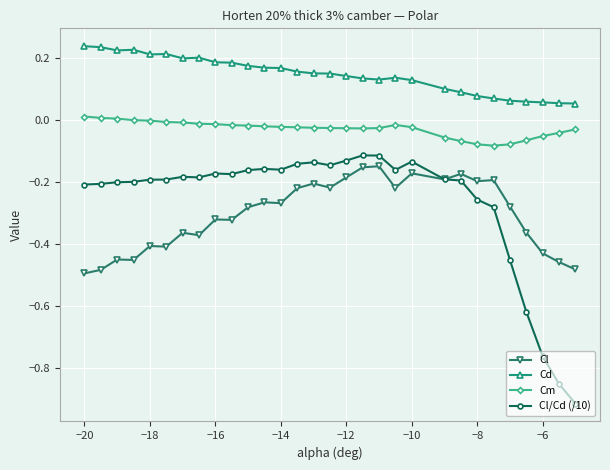

Which series has the widest spread of values?

Cl/Cd (/10)